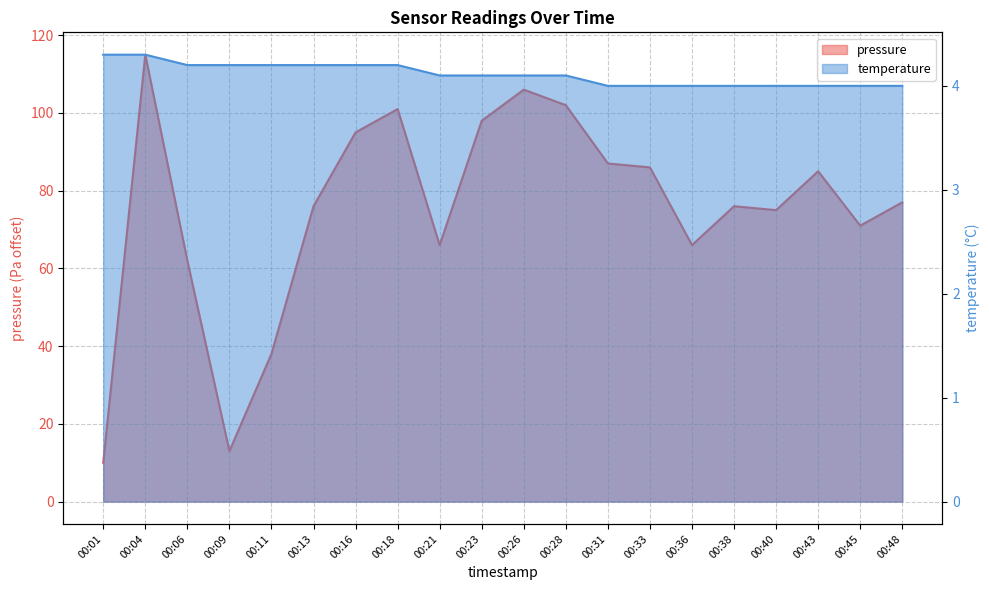

What is the total value across all series at 00:45?

75.0